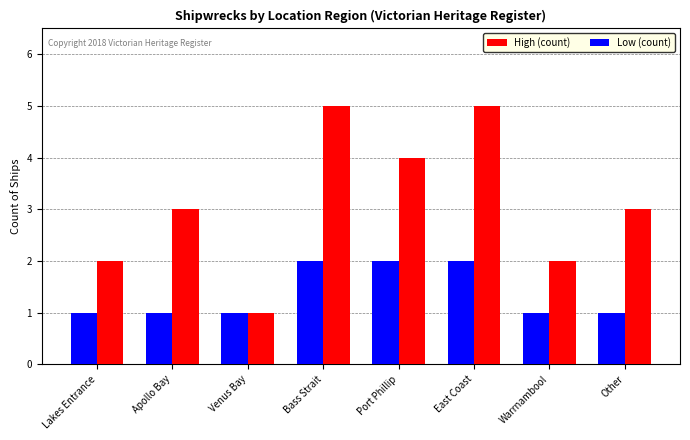

Read the High (count) value at Apollo Bay.

3